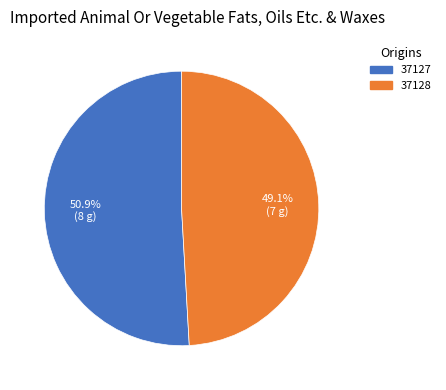

Does any single category account for the majority?

Yes